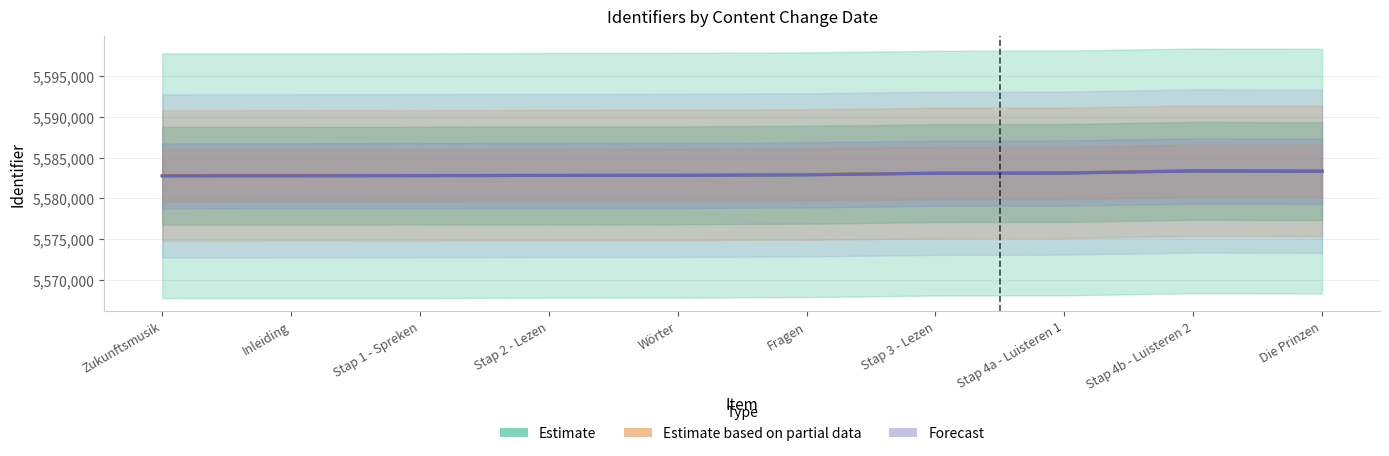

What is the sum of the Forecast values at Inleiding and Stap 4b - Luisteren 2?

11166110